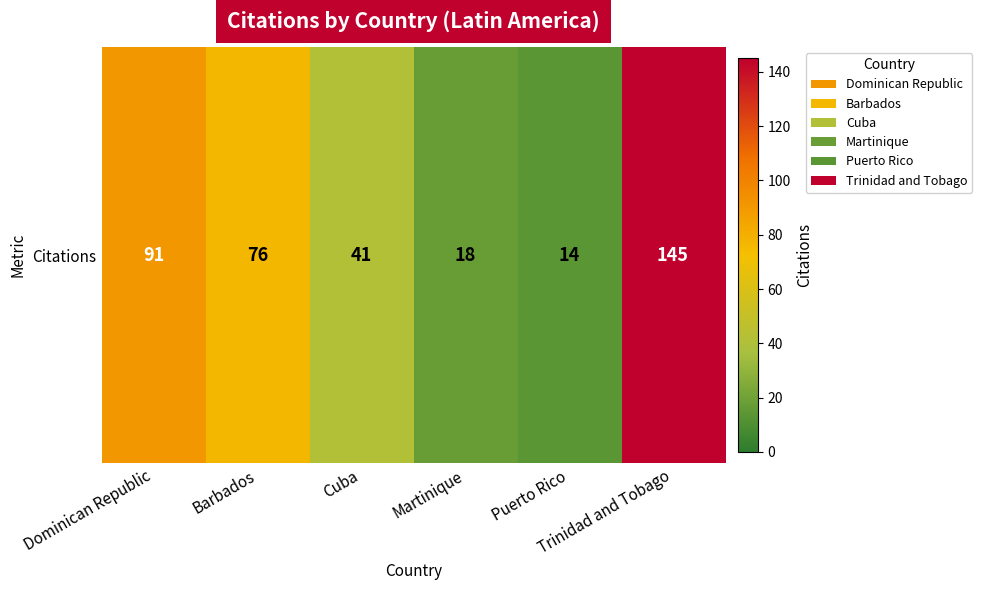

What is the average value?

64